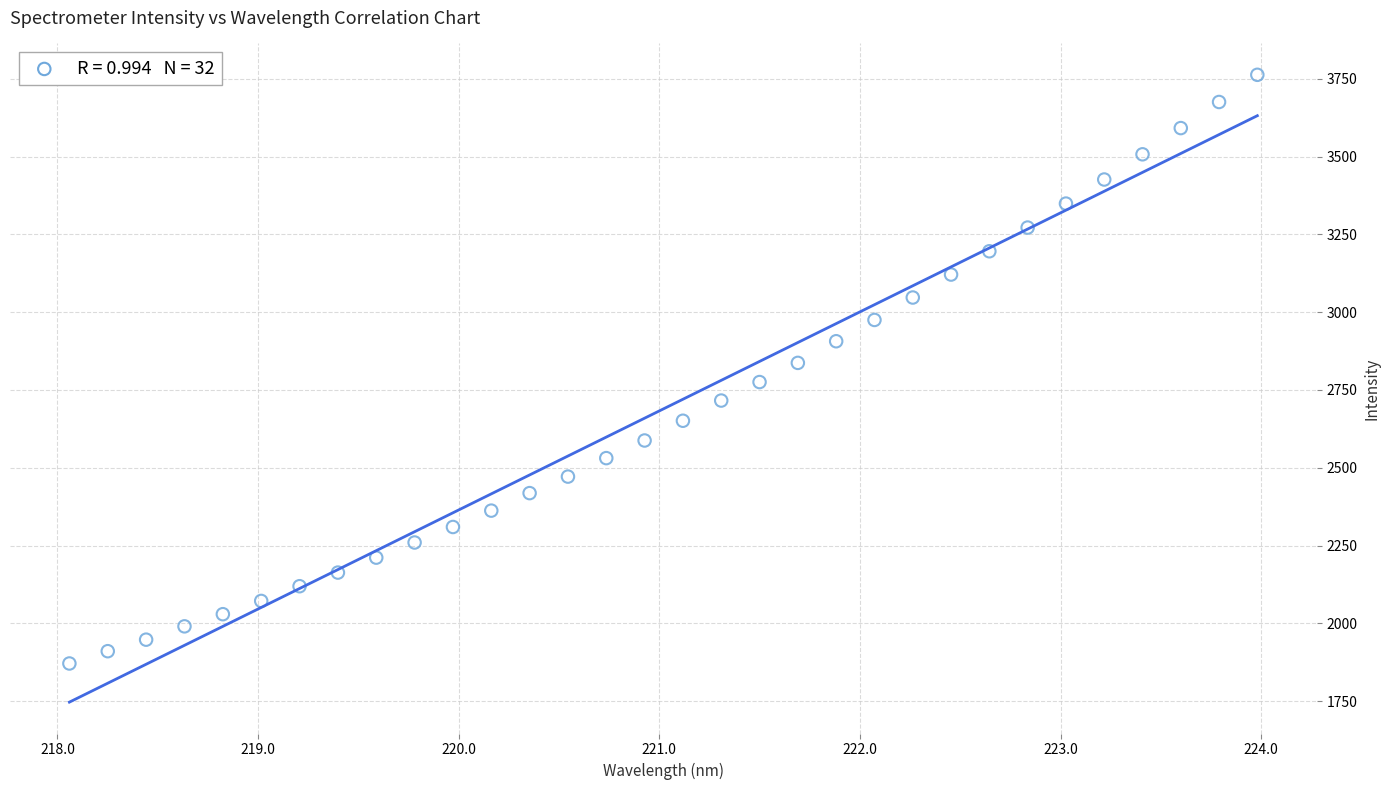

What is the range of Y values (max minus min)?

1891.9